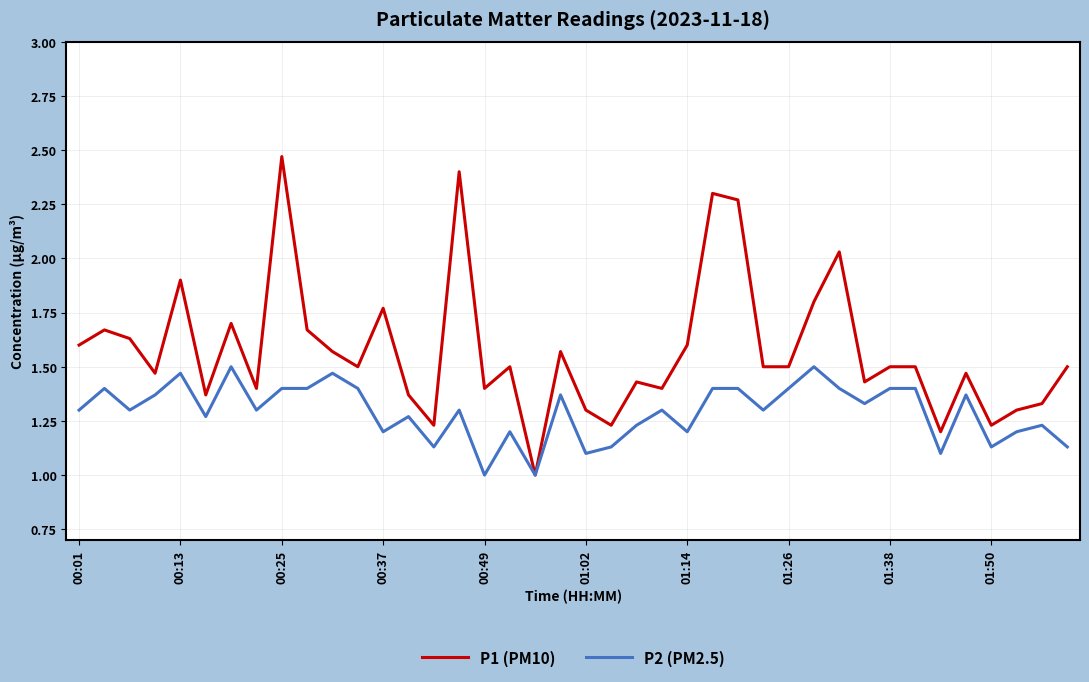

Rank the series by their maximum value, from highest to lowest.

P1 (PM10), P2 (PM2.5)